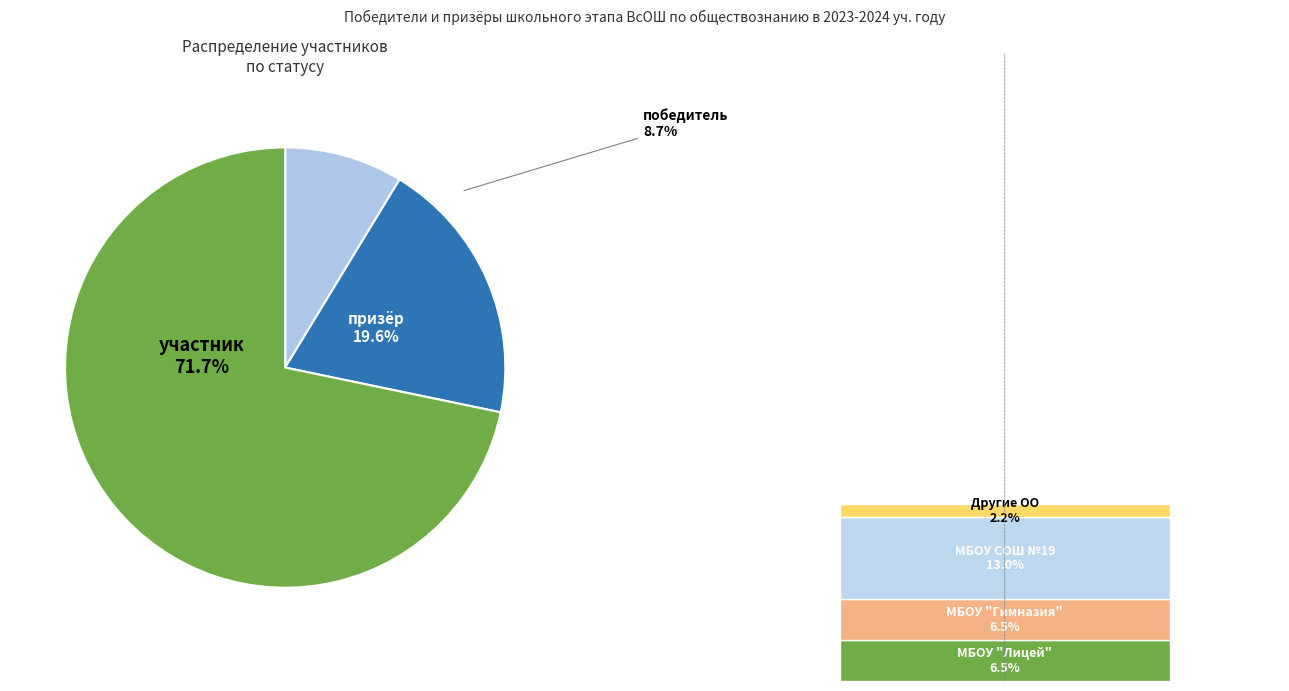

The призёр slice represents 20% of the pie. True or false?

True